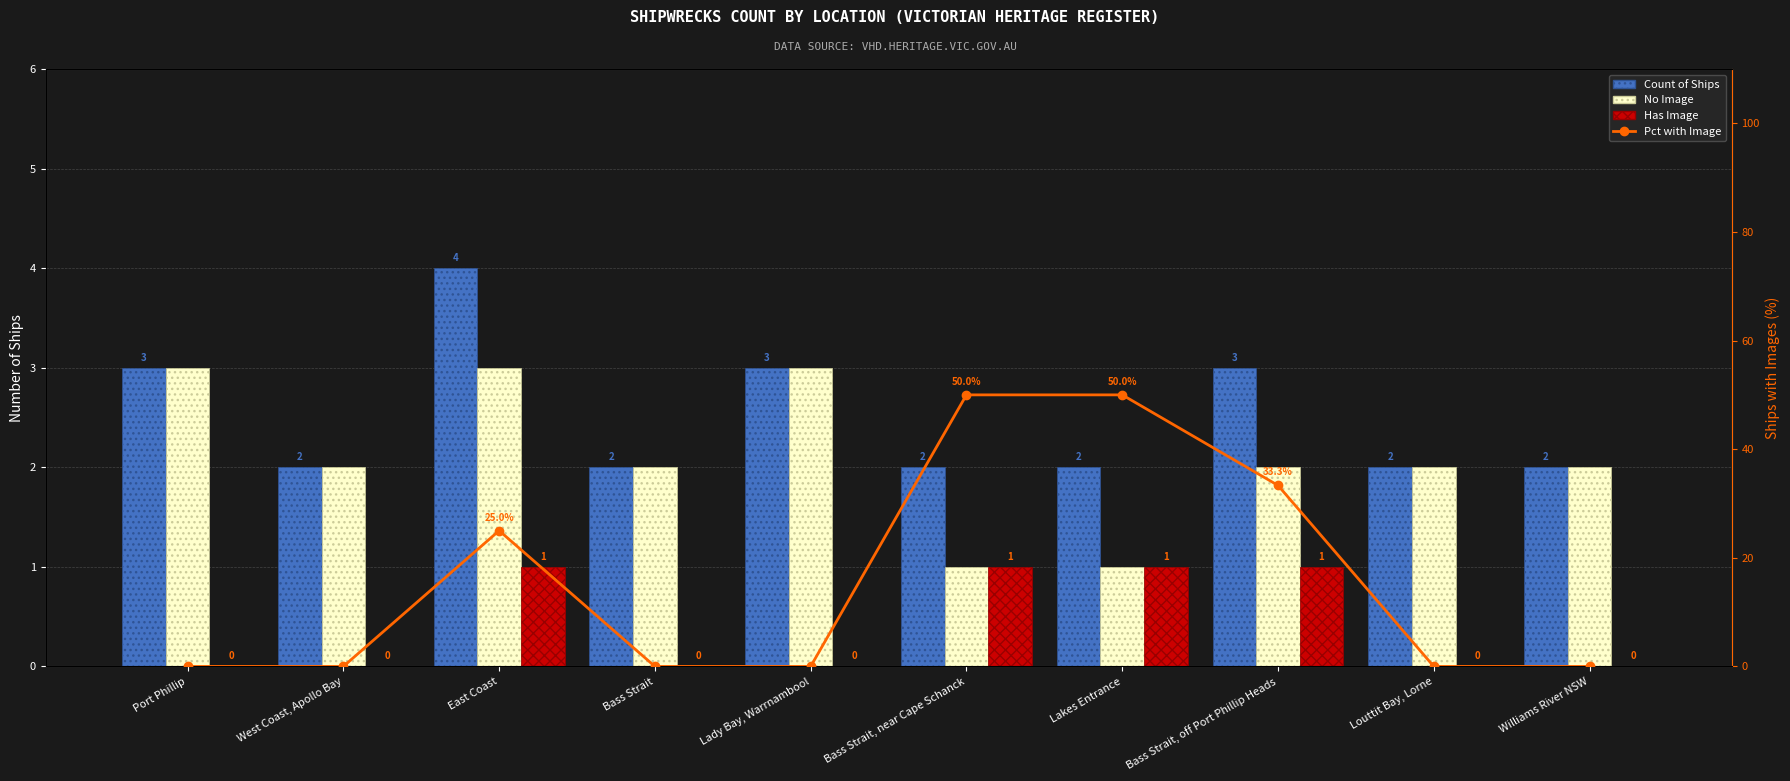

Which series changed the most between Bass Strait and Louttit Bay, Lorne?

Count of Ships